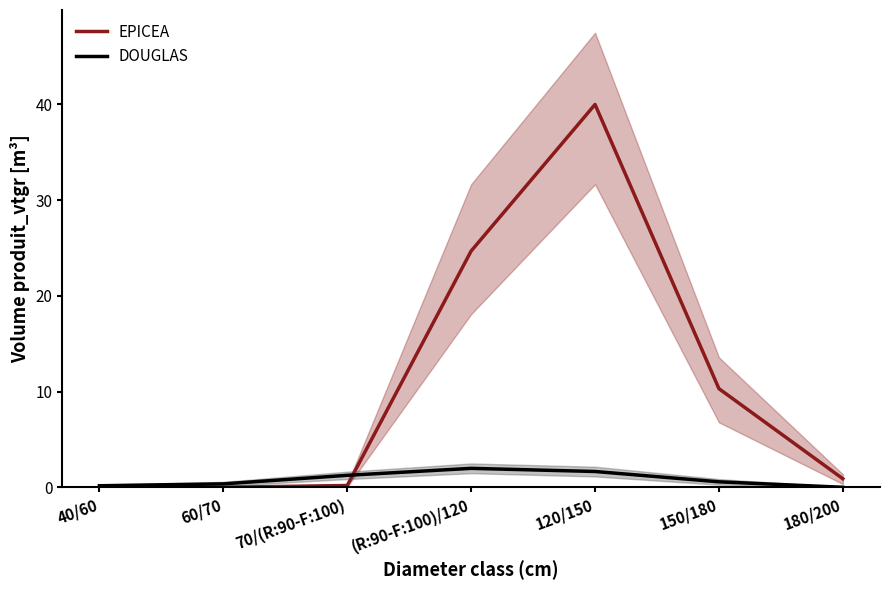

List the labels in order of DOUGLAS value, largest first.

(R:90-F:100)/120, 120/150, 70/(R:90-F:100), 150/180, 60/70, 40/60, 180/200